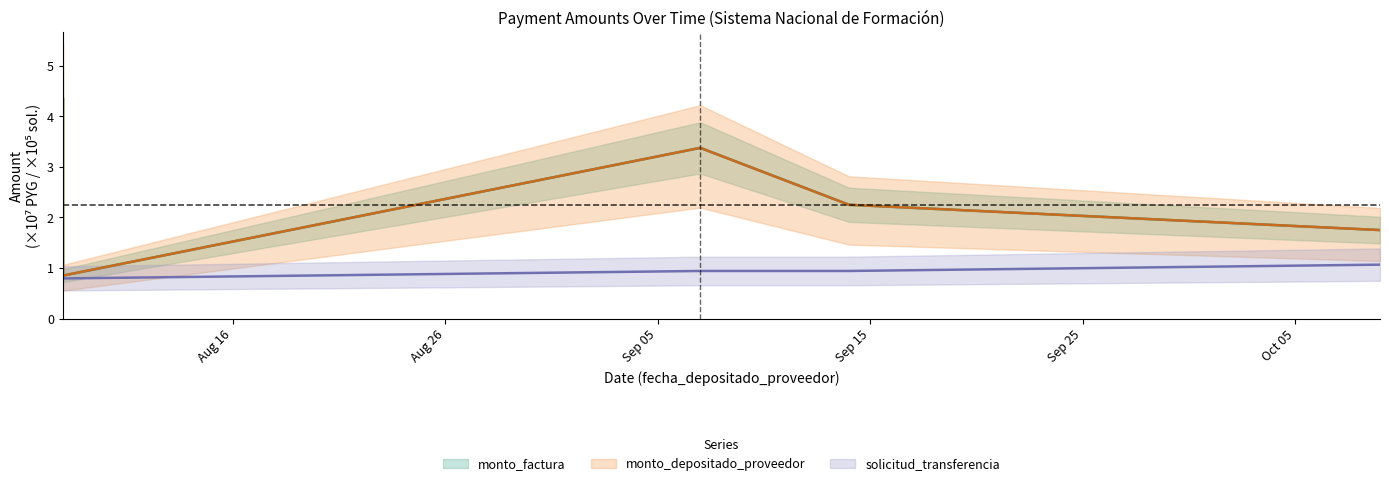

At 2012-09-14, list the series in order from smallest to largest.

solicitud_transferencia, monto_factura, monto_depositado_proveedor